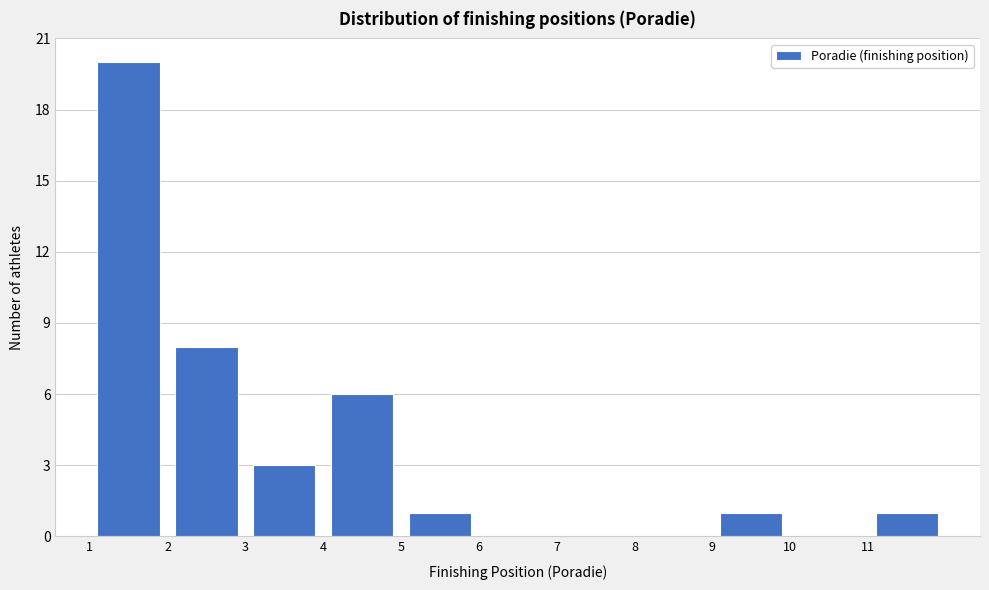

Reading left to right, list every bar in this chart as the range it spans on the x-axis followed by its height. The values are not printed on the chart, so give them approximately, as read against the axis.

1 to 2: 20
2 to 3: 8
3 to 4: 3
4 to 5: 6
5 to 6: 1
6 to 7: 0
7 to 8: 0
8 to 9: 0
9 to 10: 1
10 to 11: 0
11 to 12: 1